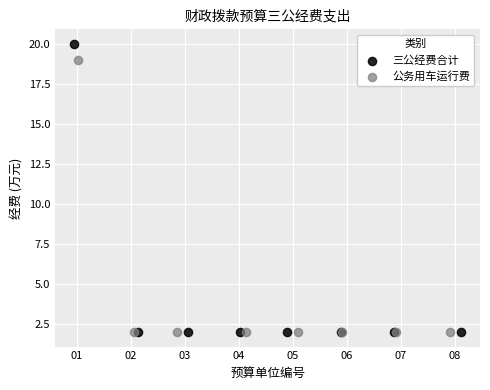

Which series contains the highest Y value?

三公经费合计